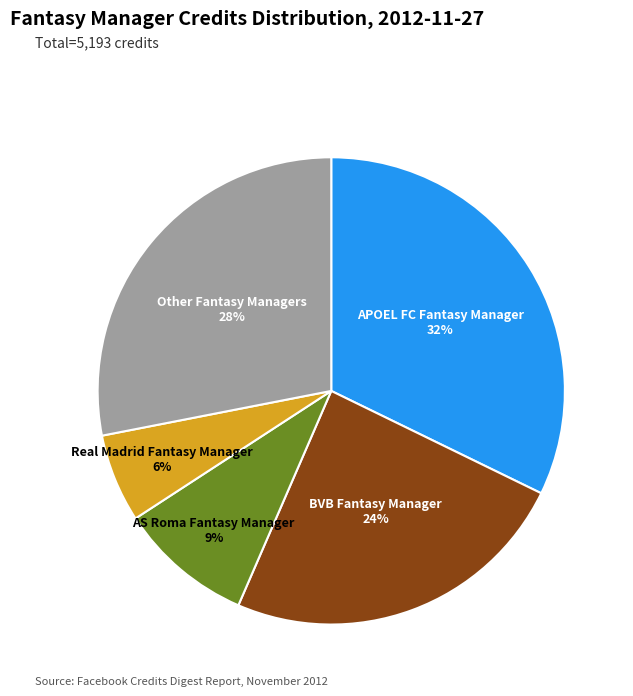

To the nearest percent, what is the average slice percentage?

20%